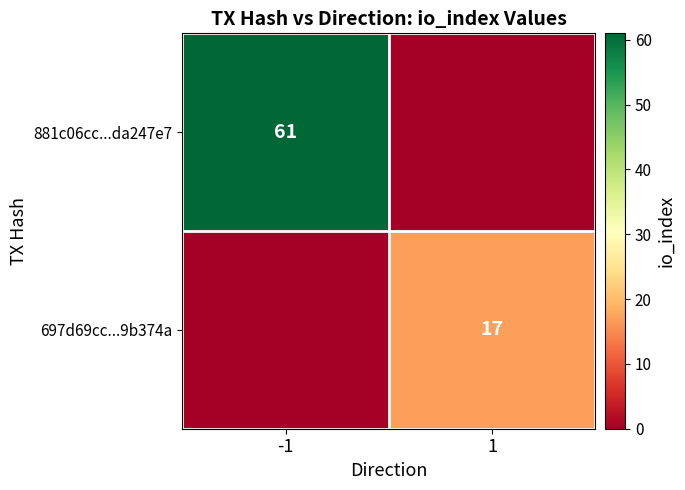

Is it true that 881c06cc...da247e7 equals 16 at -1?

False